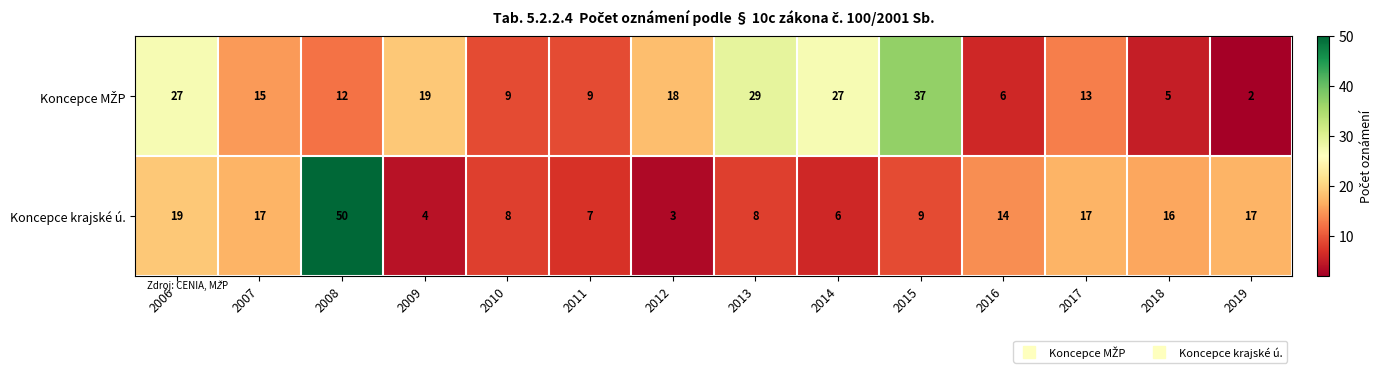

What is the difference between the highest and lowest values at 2010?

1